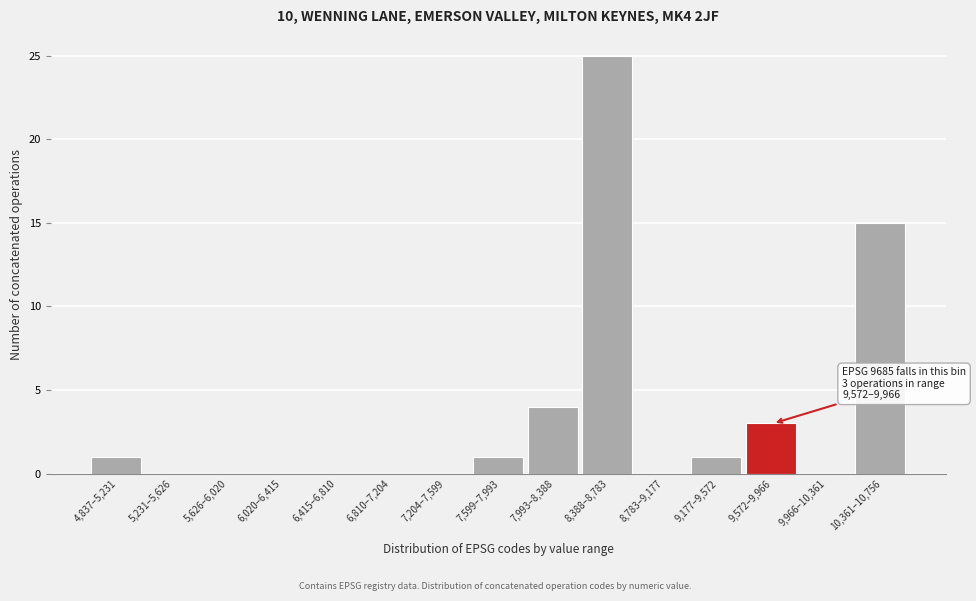

Reading left to right, transcribe all the data shown in this chart.

4,837–5,231=1	5,231–5,626=0	5,626–6,020=0	6,020–6,415=0	6,415–6,810=0	6,810–7,204=0	7,204–7,599=0	7,599–7,993=1	7,993–8,388=4	8,388–8,783=25	8,783–9,177=0	9,177–9,572=1	9,572–9,966=3	9,966–10,361=0	10,361–10,756=15